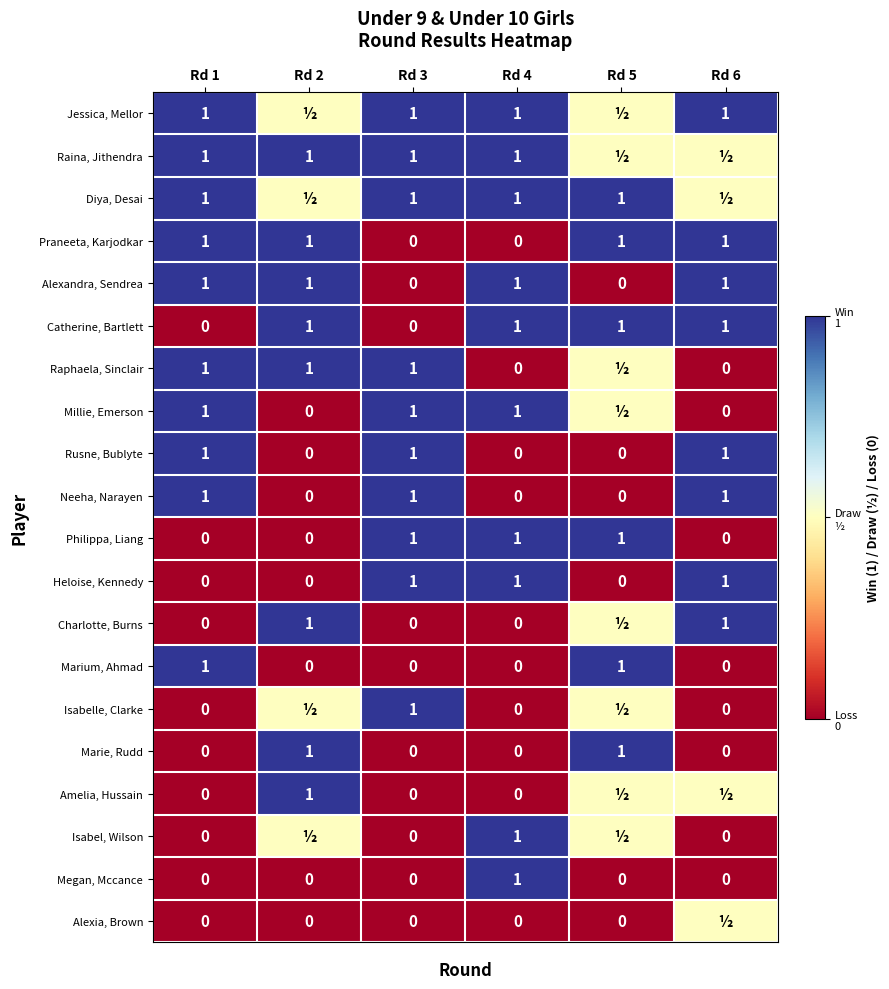

What is the total value across all series at Rd 4?

10.0